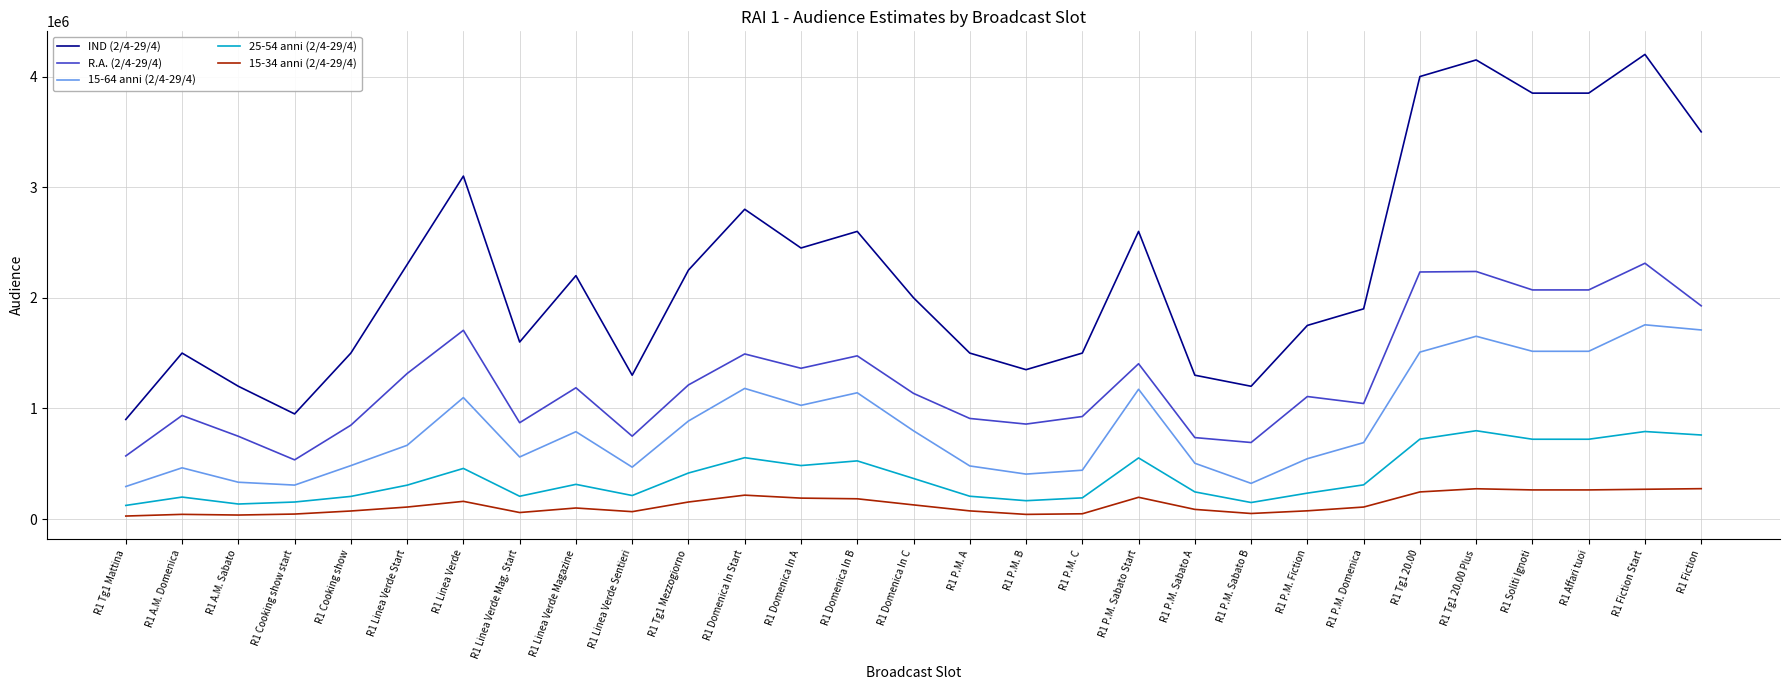

The value of R.A. (2/4-29/4) at R1 Soliti Ignoti is 3130874. True or false?

False